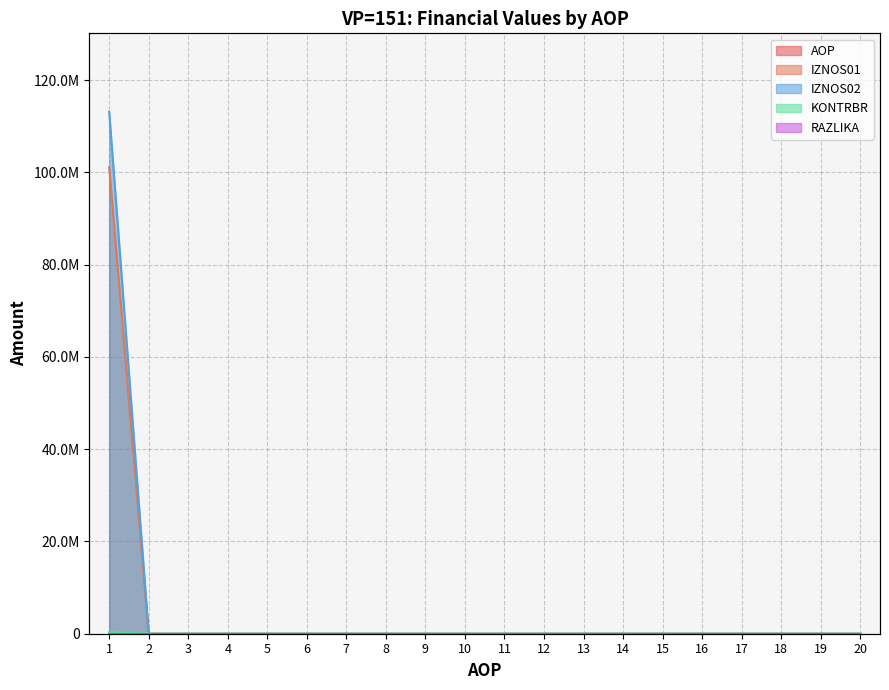

Where is IZNOS01 nearest to the value 50566295?

1